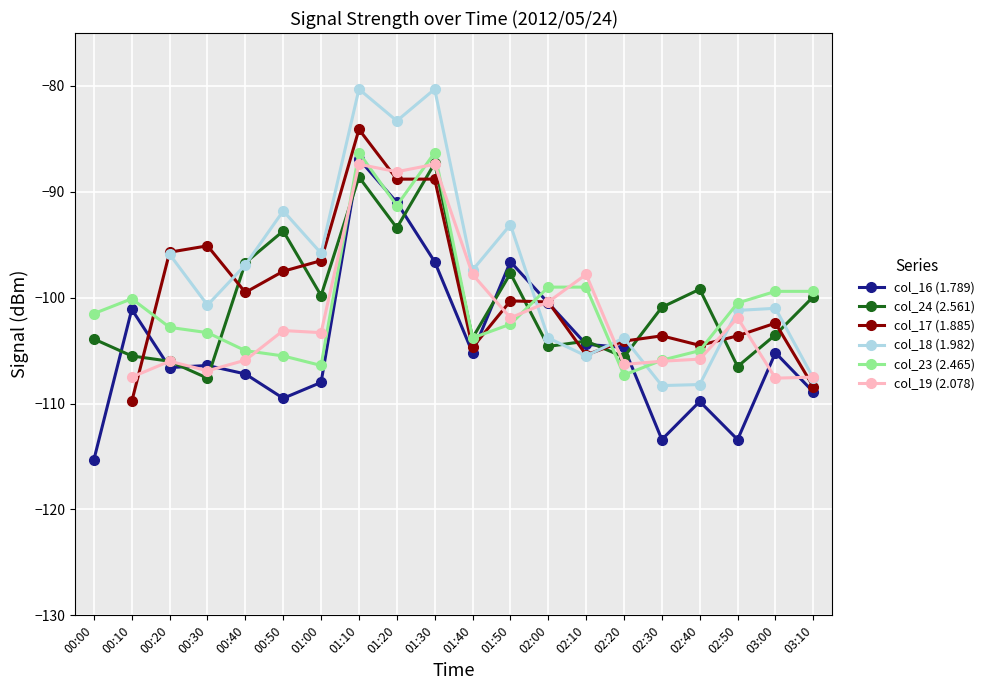

How many intersections are there between col_18 (1.982) and col_16 (1.789)?

2